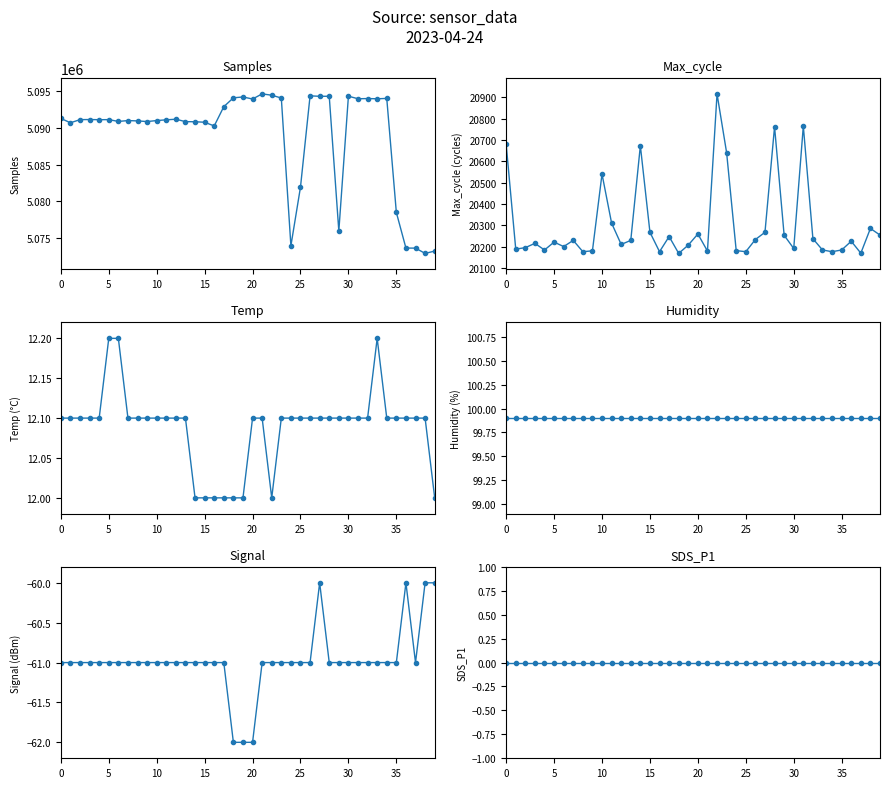

True or false: Max_cycle and Humidity cross at least once.

False